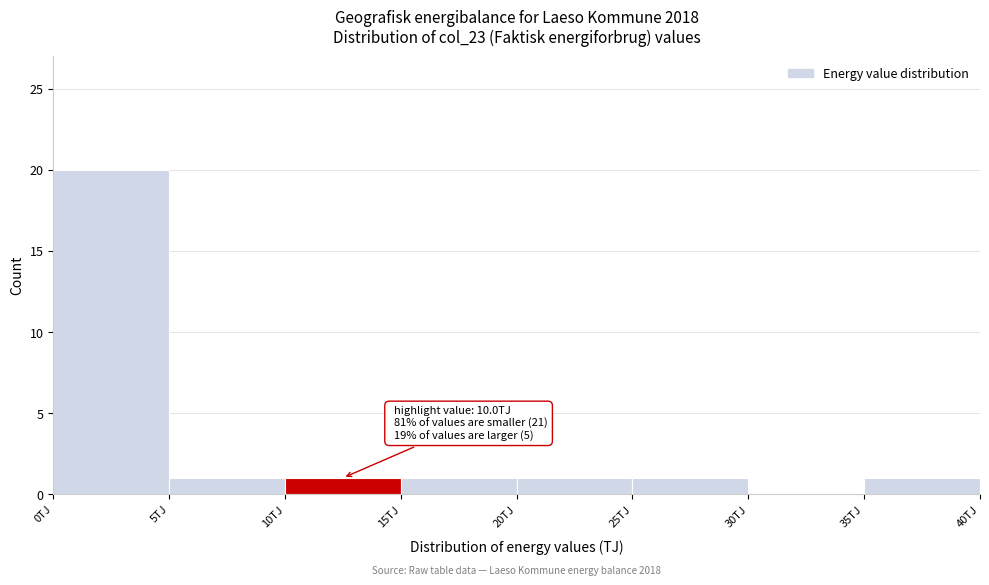

Which range on the x-axis has the tallest bar?

0 to 5